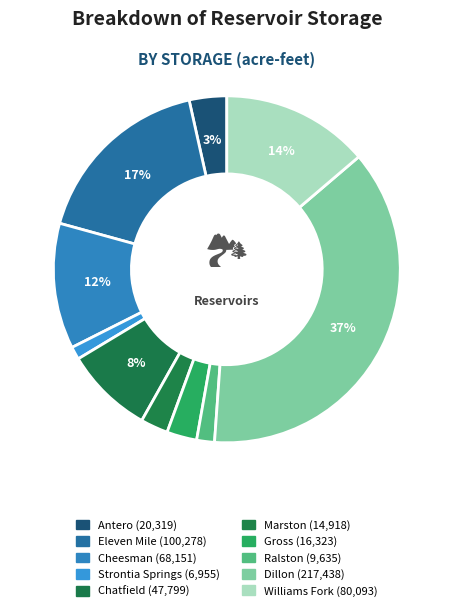

How many slices are in this pie chart?

10